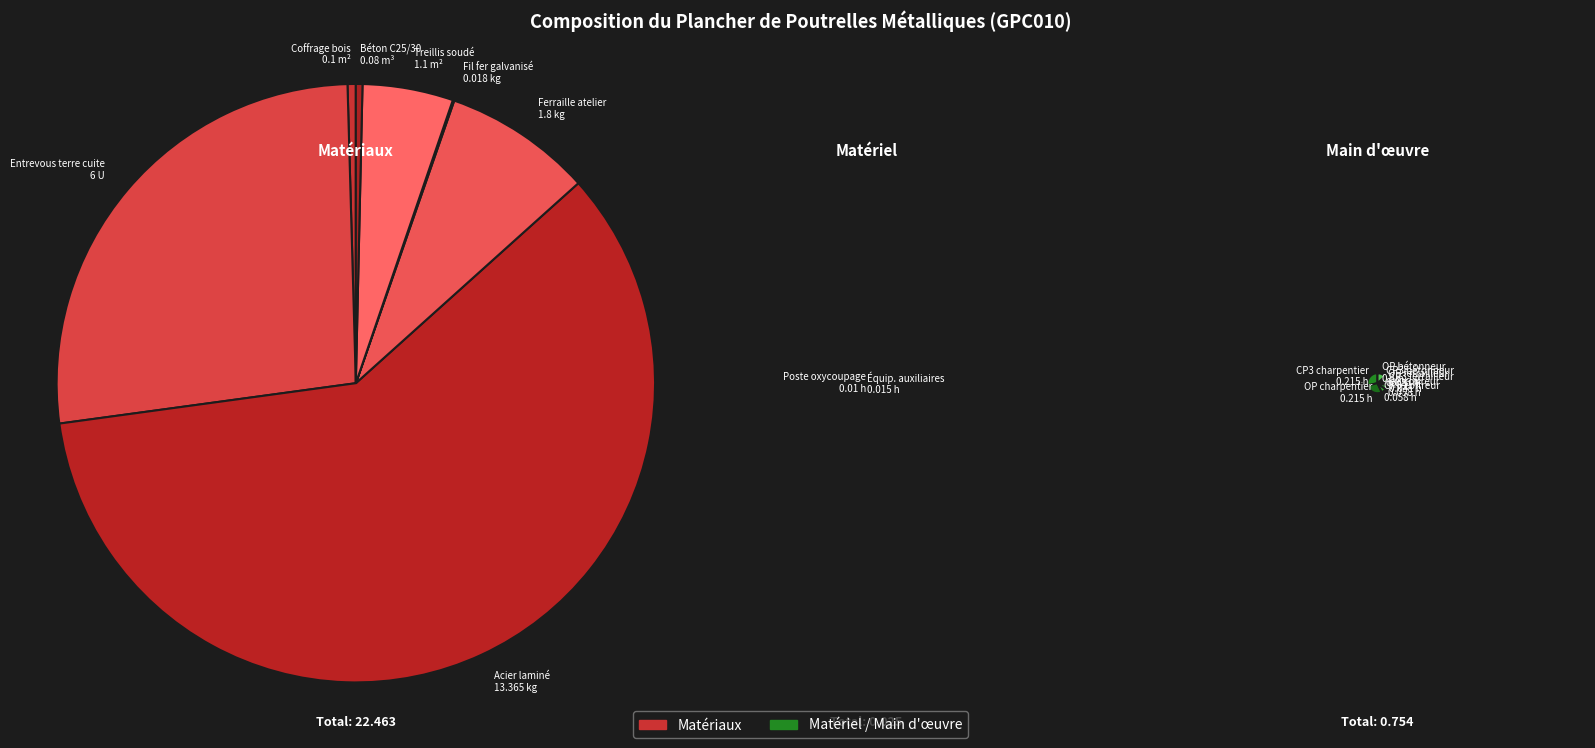

To the nearest percent, what is the combined percentage of mt07aco050a and mt08evm010?

8%